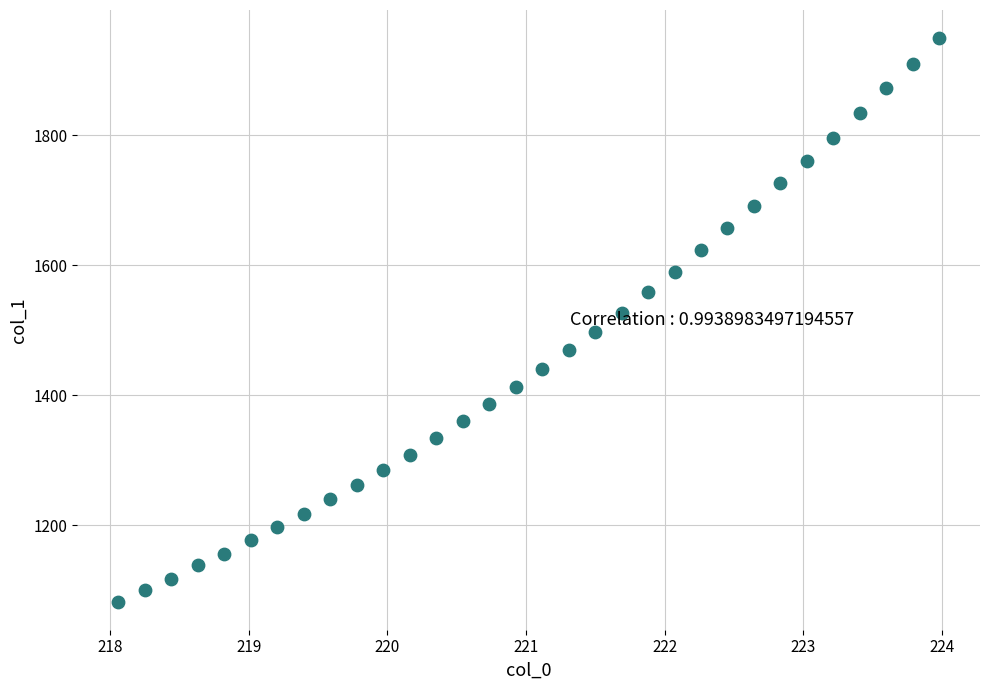

What is the range of Y values (max minus min)?

866.5